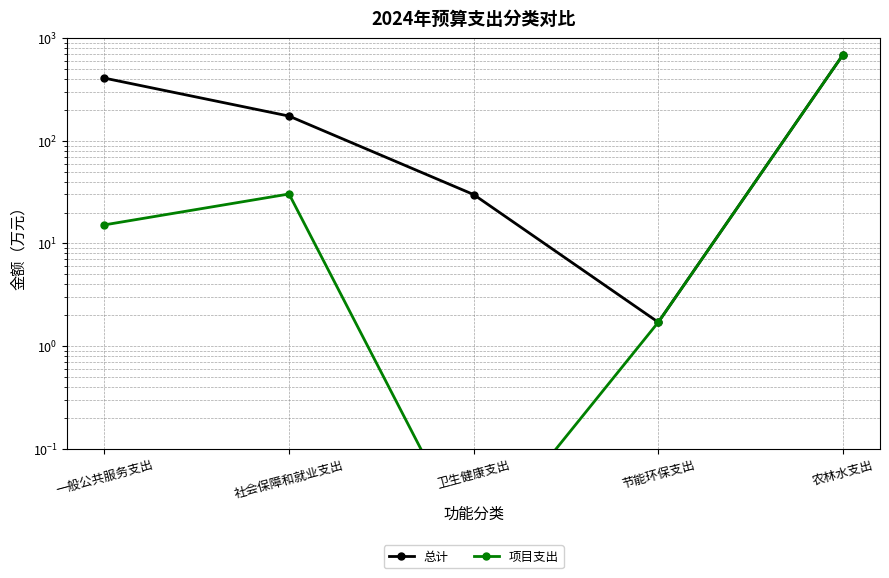

What is the total value across all series at 一般公共服务支出?

424.1